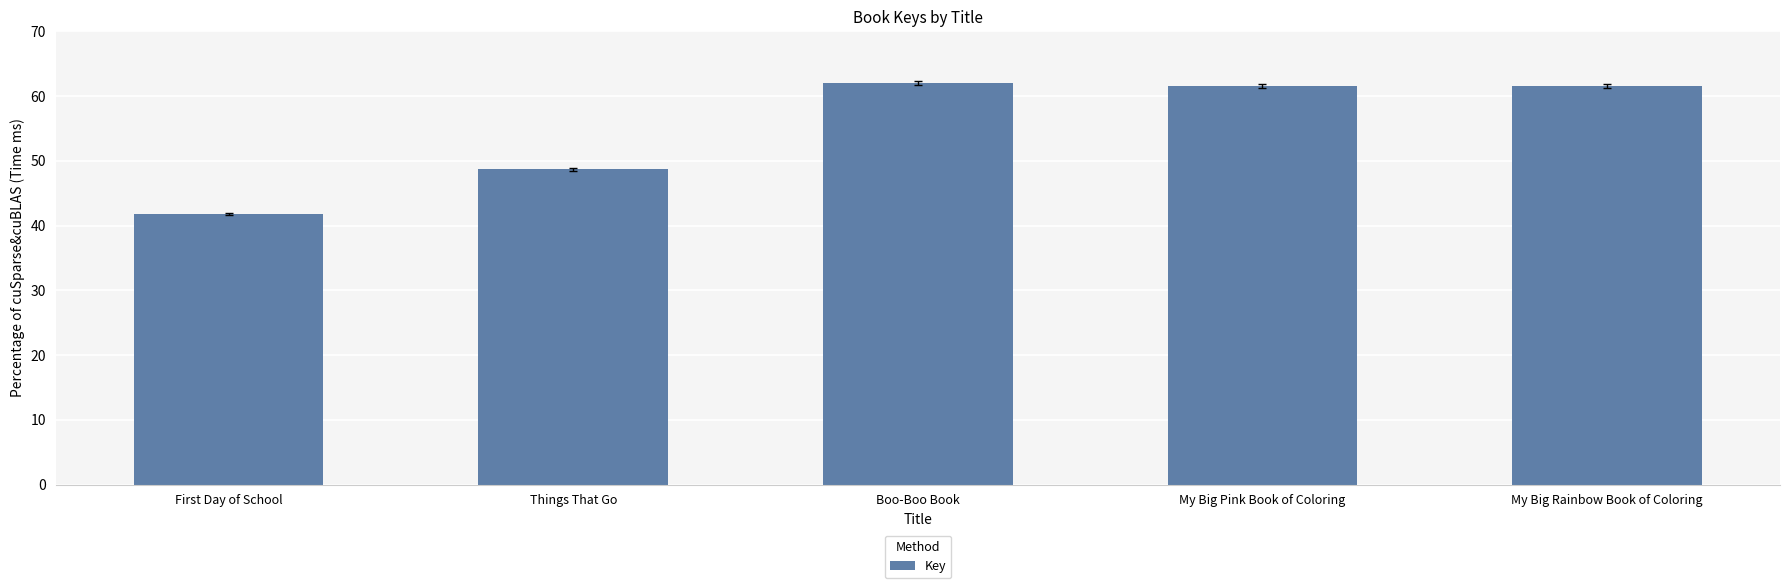

At which label is the value closest to 51?

Things That Go